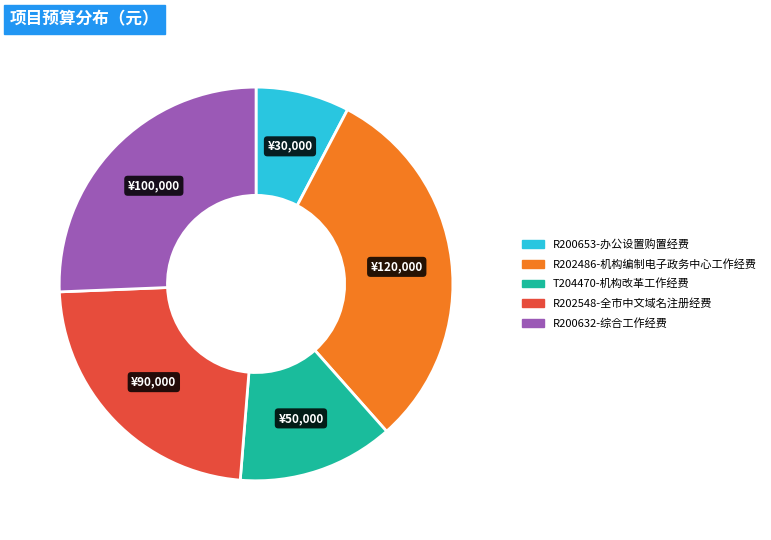

Does R200632-综合工作经费 represent more than half of the total?

No